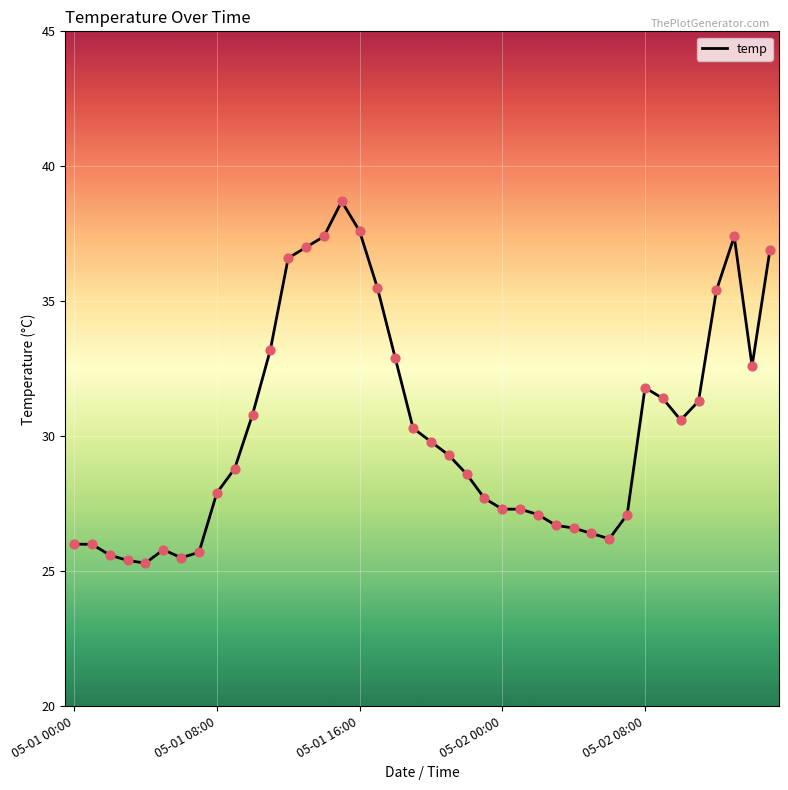

What is the maximum value shown in the chart?

38.7